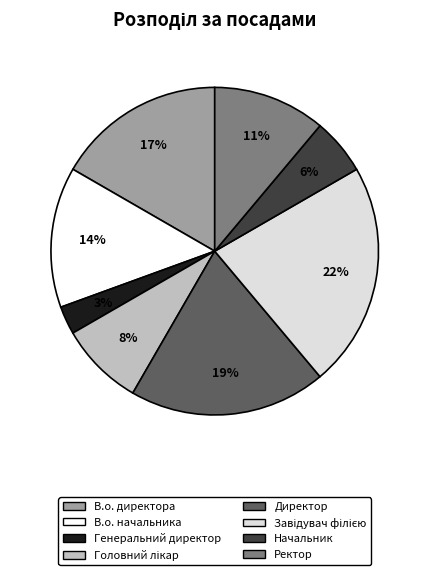

To the nearest percent, what is the difference between the largest and smallest slice percentages?

19%